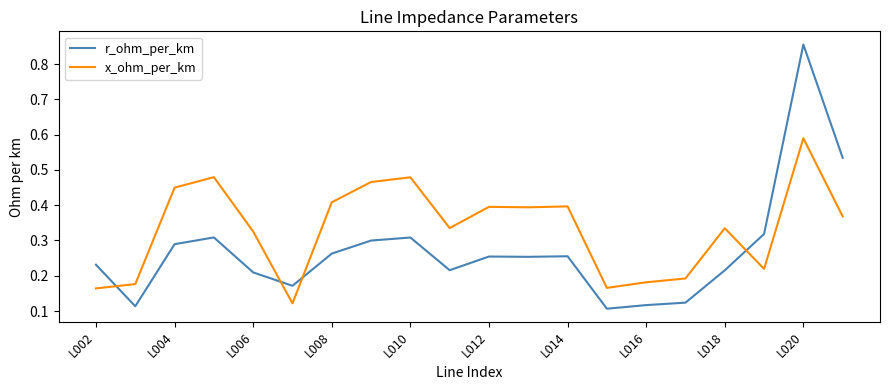

After their last crossing, which series has the higher values: r_ohm_per_km or x_ohm_per_km?

r_ohm_per_km